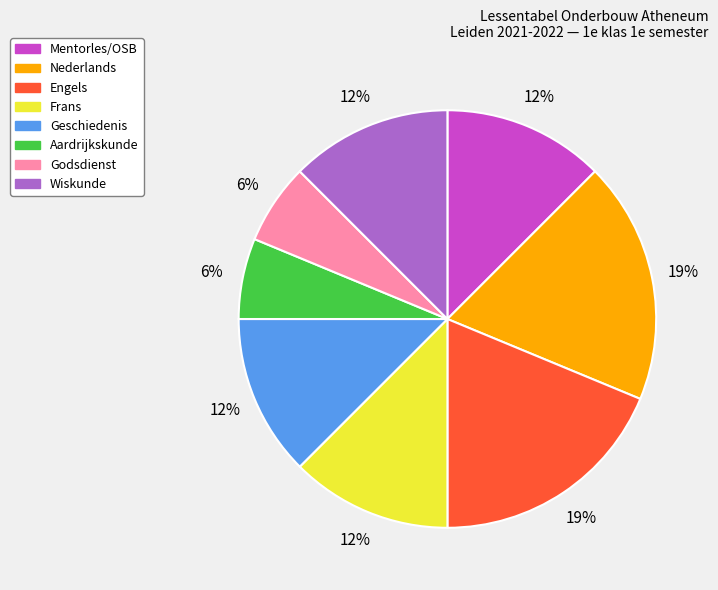

Does Godsdienst represent more than half of the total?

No